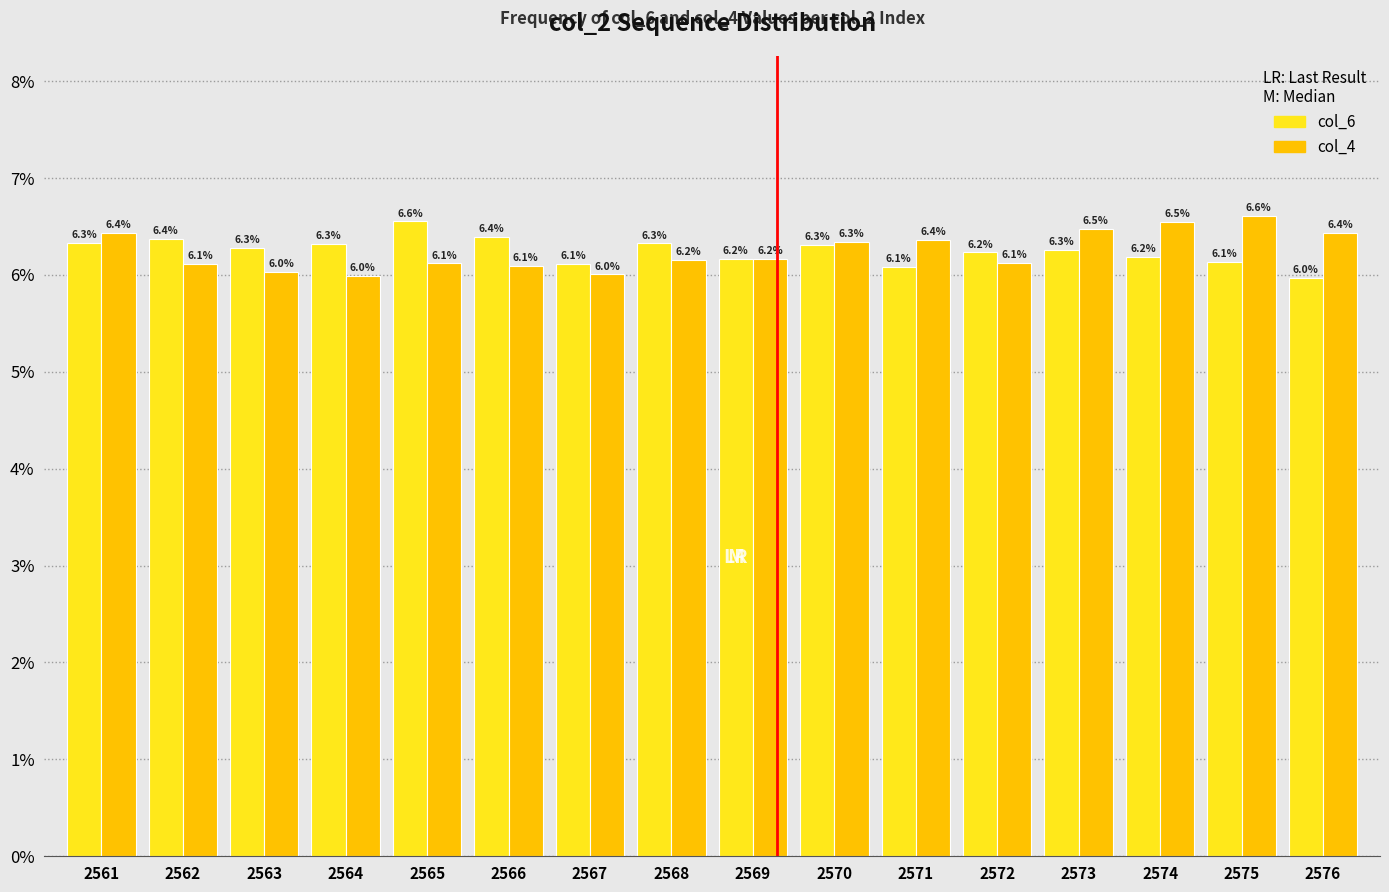

Reading left to right, transcribe all the data shown in this chart.

col_6: 2561=6.3	2562=6.4	2563=6.3	2564=6.3	2565=6.6	2566=6.4	2567=6.1	2568=6.3	2569=6.2	2570=6.3	2571=6.1	2572=6.2	2573=6.3	2574=6.2	2575=6.1	2576=6.0
col_4: 2561=6.4	2562=6.1	2563=6.0	2564=6.0	2565=6.1	2566=6.1	2567=6.0	2568=6.2	2569=6.2	2570=6.3	2571=6.4	2572=6.1	2573=6.5	2574=6.5	2575=6.6	2576=6.4